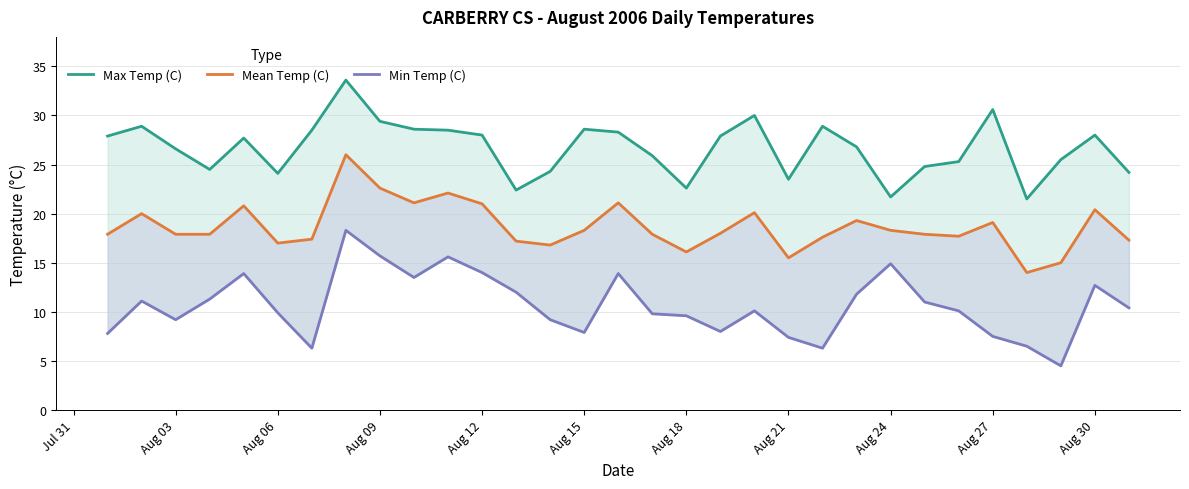

Reading left to right, list all the values displayed in this chart.

Max Temp (C): 27.9	28.9	26.6	24.5	27.7	24.1	28.5	33.6	29.4	28.6	28.5	28.0	22.4	24.3	28.6	28.3	25.9	22.6	27.9	30.0	23.5	28.9	26.8	21.7	24.8	25.3	30.6	21.5	25.5	28.0	24.2
Mean Temp (C): 17.9	20.0	17.9	17.9	20.8	17.0	17.4	26.0	22.6	21.1	22.1	21.0	17.2	16.8	18.3	21.1	17.9	16.1	18.0	20.1	15.5	17.6	19.3	18.3	17.9	17.7	19.1	14.0	15.0	20.4	17.3
Min Temp (C): 7.8	11.1	9.2	11.3	13.9	9.9	6.3	18.3	15.7	13.5	15.6	14.0	12.0	9.2	7.9	13.9	9.8	9.6	8.0	10.1	7.4	6.3	11.8	14.9	11.0	10.1	7.5	6.5	4.5	12.7	10.4